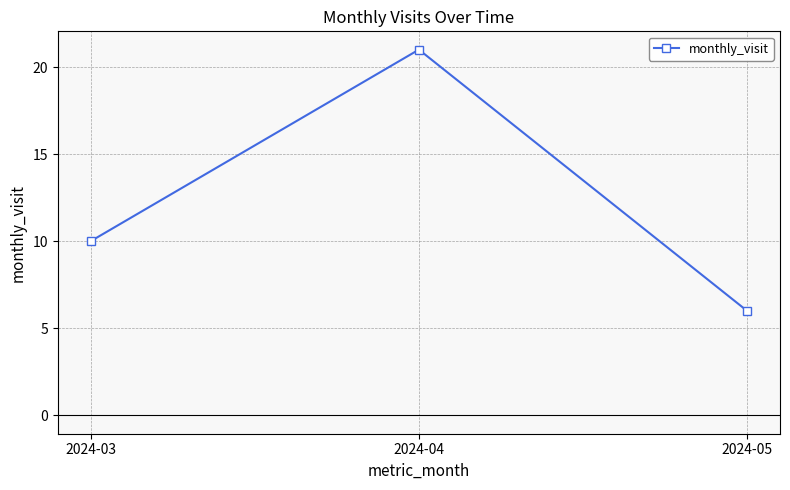

Reading right to left, extract all data points from this chart.

6	21	10